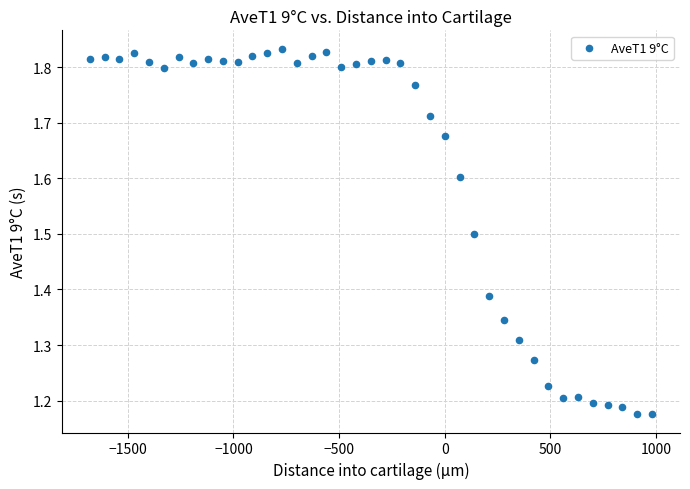

What is the range of X values (max minus min)?

2660.0